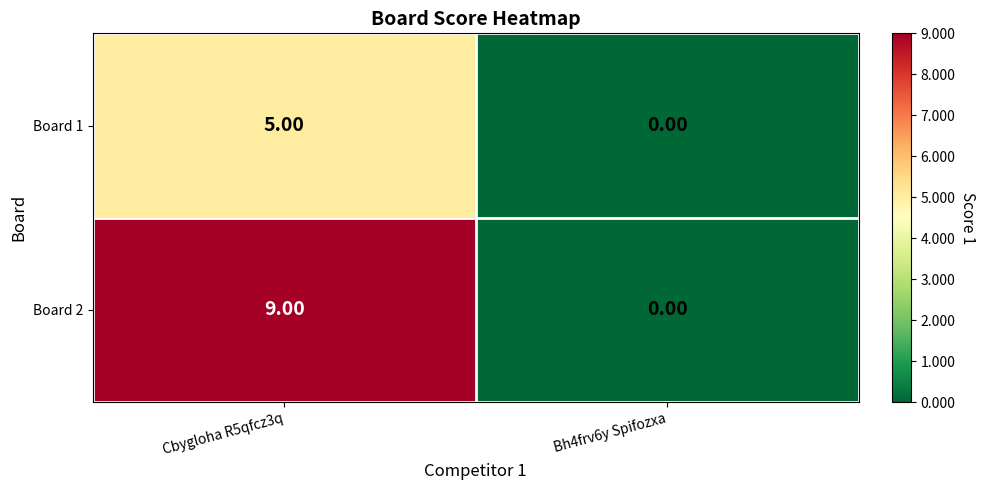

What is the difference between the Board 2 values at Bh4frv6y Spifozxa and Cbygloha R5qfcz3q?

9